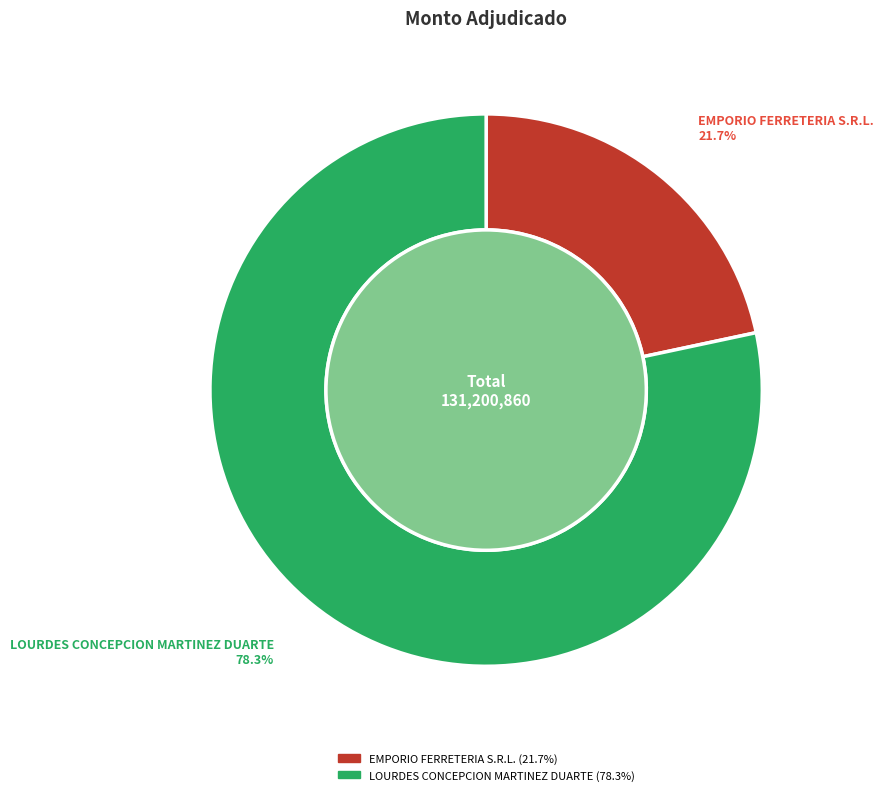

To the nearest percent, what is the difference between the largest and smallest slice percentages?

57%